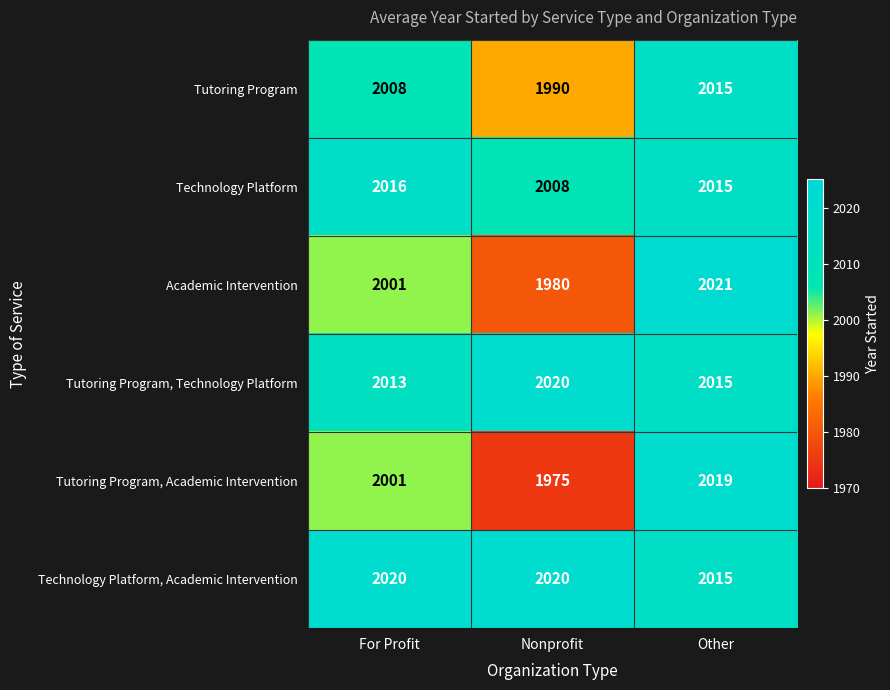

Which series has the largest range (max minus min)?

Tutoring Program, Academic Intervention